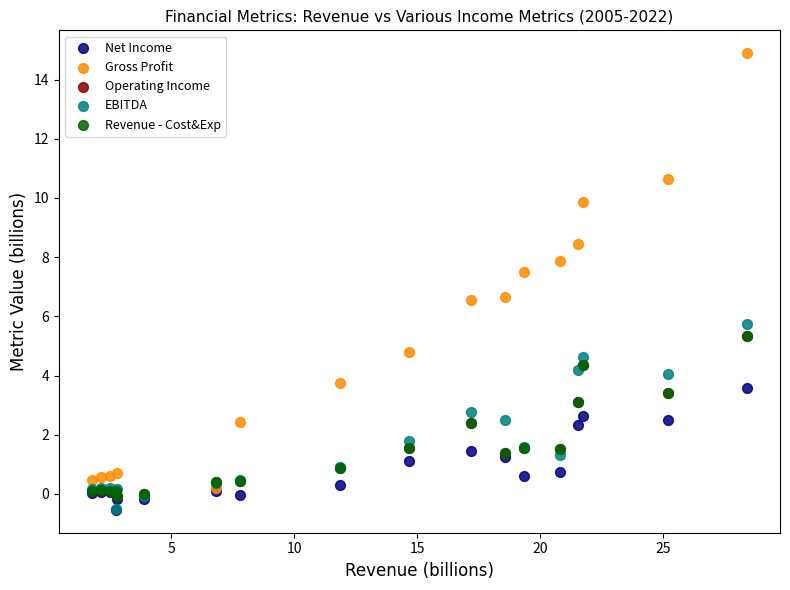

What are all the series names shown in the legend?

Net Income, Gross Profit, Operating Income, EBITDA, Revenue - Cost&Exp